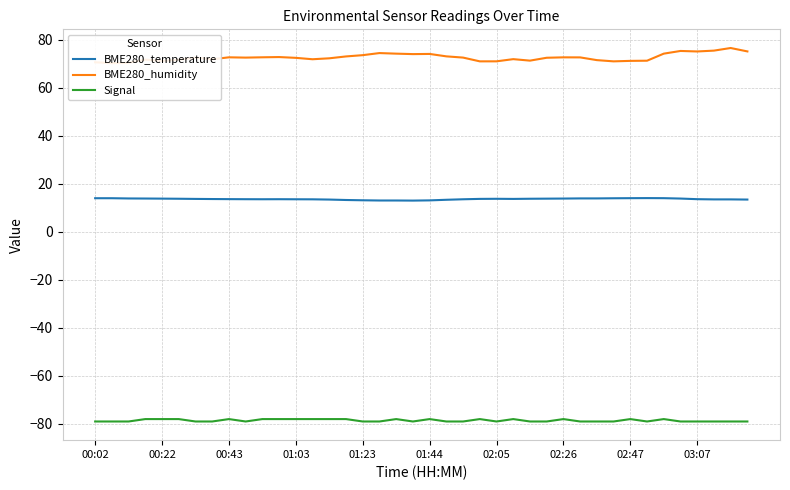

How many interior local valleys does the BME280_temperature series have?

3